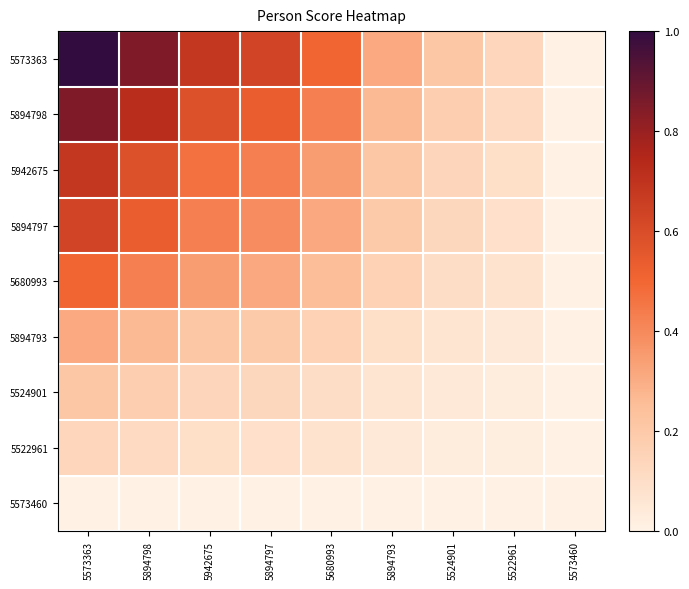

Reading left to right, what are all the values shown in this chart?

5573363: 5573363=1.0	5894798=0.8	5942675=0.7	5894797=0.6	5680993=0.5	5894793=0.3	5524901=0.2	5522961=0.1	5573460=0.0
5894798: 5573363=0.8	5894798=0.7	5942675=0.6	5894797=0.5	5680993=0.4	5894793=0.3	5524901=0.2	5522961=0.1	5573460=0.0
5942675: 5573363=0.7	5894798=0.6	5942675=0.5	5894797=0.4	5680993=0.3	5894793=0.2	5524901=0.1	5522961=0.1	5573460=0.0
5894797: 5573363=0.6	5894798=0.5	5942675=0.4	5894797=0.4	5680993=0.3	5894793=0.2	5524901=0.1	5522961=0.1	5573460=0.0
5680993: 5573363=0.5	5894798=0.4	5942675=0.3	5894797=0.3	5680993=0.3	5894793=0.2	5524901=0.1	5522961=0.1	5573460=0.0
5894793: 5573363=0.3	5894798=0.3	5942675=0.2	5894797=0.2	5680993=0.2	5894793=0.1	5524901=0.1	5522961=0.0	5573460=0.0
5524901: 5573363=0.2	5894798=0.2	5942675=0.1	5894797=0.1	5680993=0.1	5894793=0.1	5524901=0.0	5522961=0.0	5573460=0.0
5522961: 5573363=0.1	5894798=0.1	5942675=0.1	5894797=0.1	5680993=0.1	5894793=0.0	5524901=0.0	5522961=0.0	5573460=0.0
5573460: 5573363=0.0	5894798=0.0	5942675=0.0	5894797=0.0	5680993=0.0	5894793=0.0	5524901=0.0	5522961=0.0	5573460=0.0